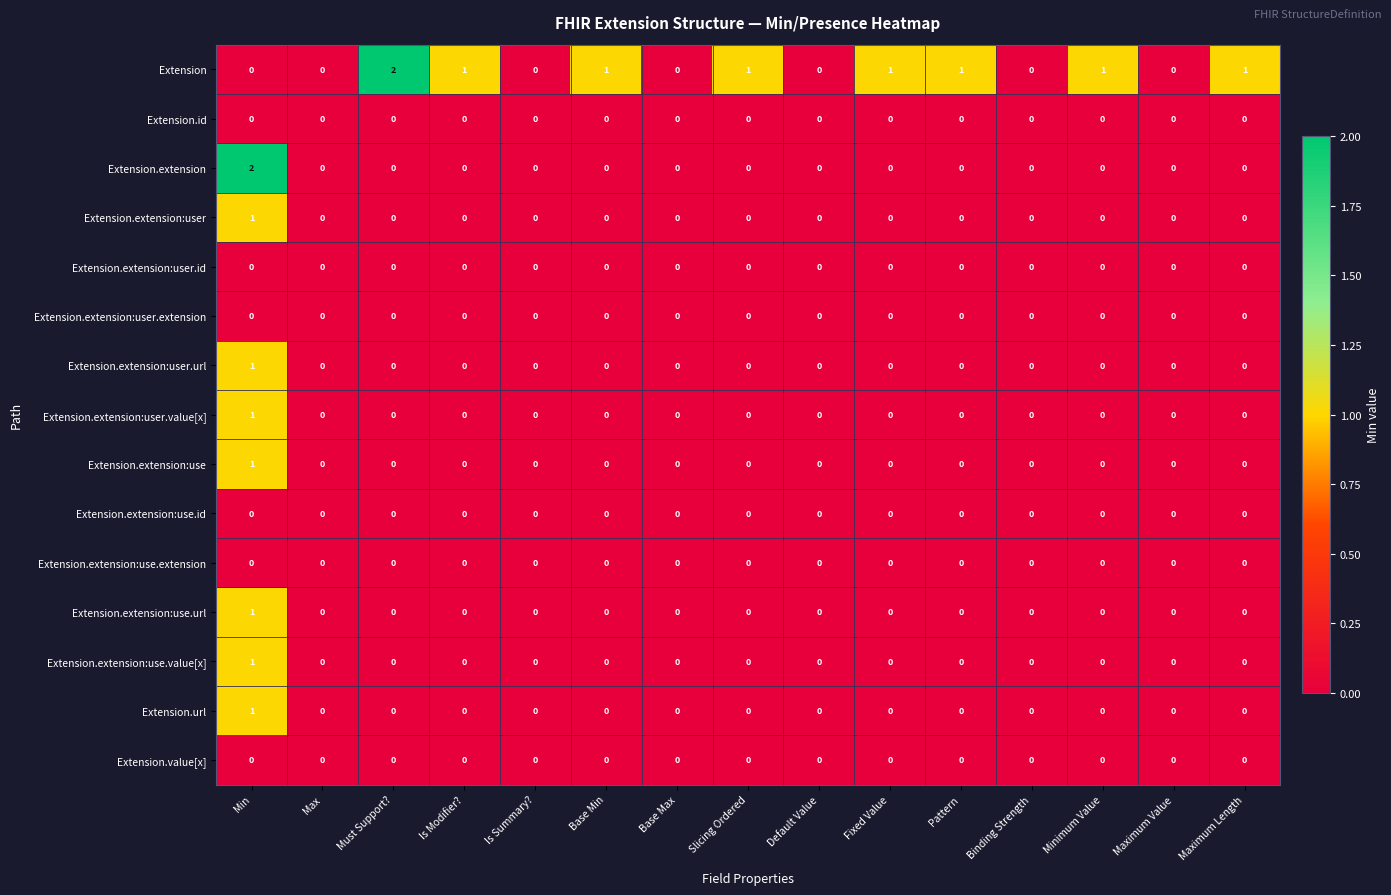

Count the Extension.url values in the range 0 to 1.

15